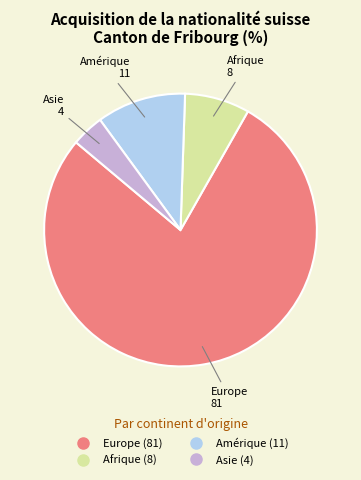

Which has a higher value, Europe or Amérique?

Europe